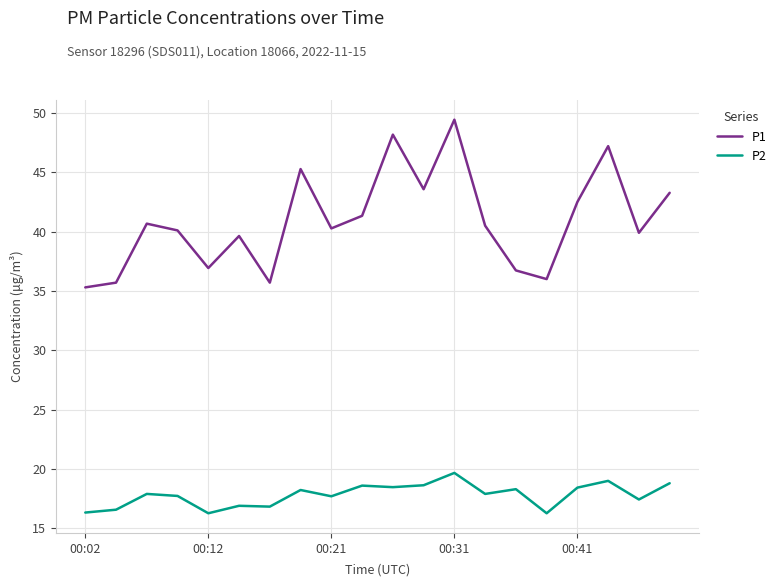

True or false: P2 and P1 intersect in this chart.

False